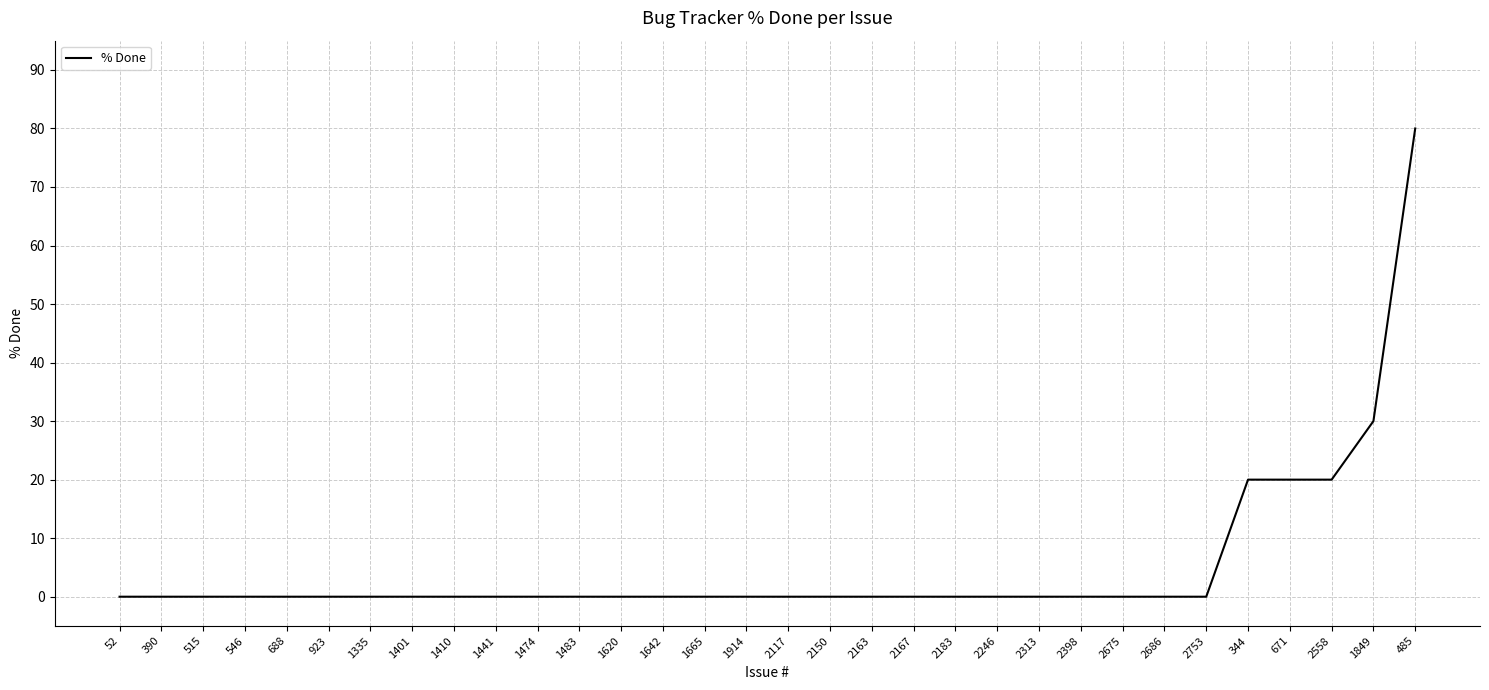

The chart shows a value of 0 at 2117. True or false?

True